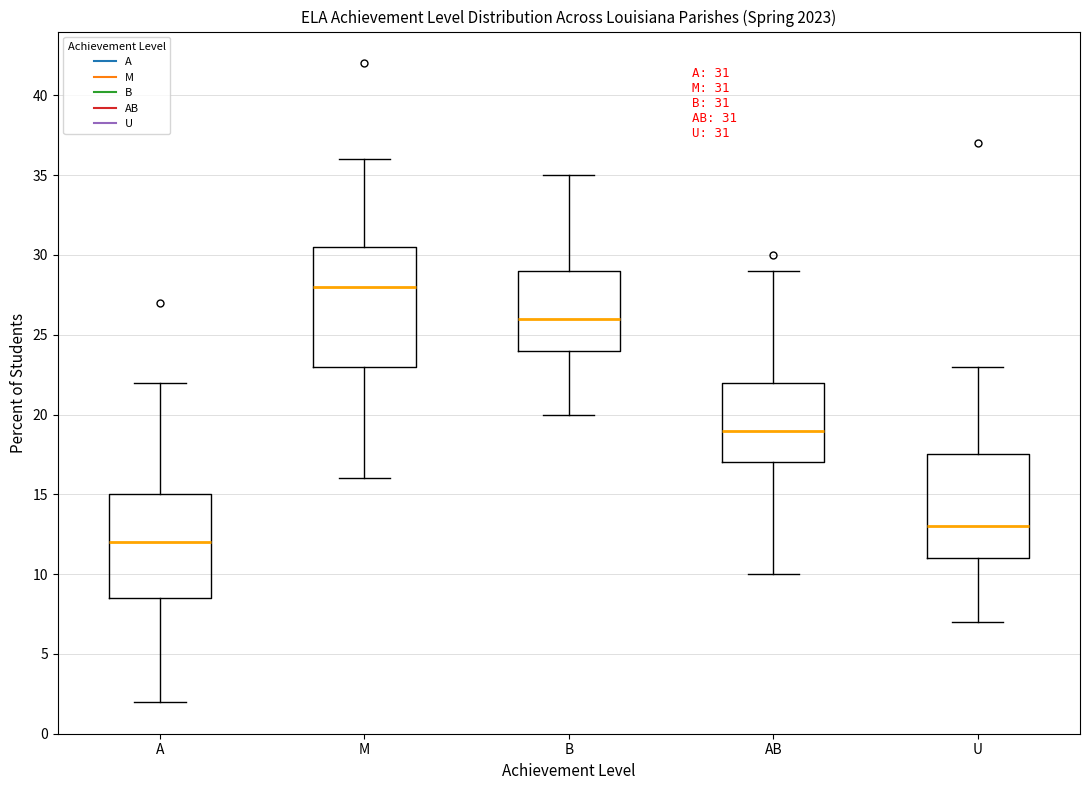

Comparing the boxes themselves (not the whiskers), which one is the tallest?

M